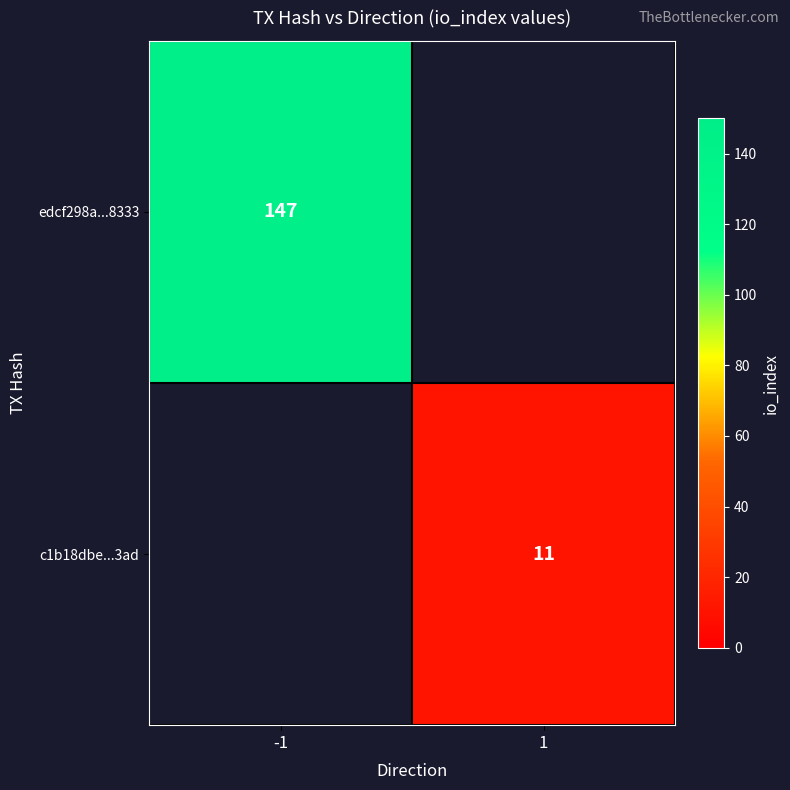

Is it true that c1b18dbe...3ad equals 7 at 1?

False